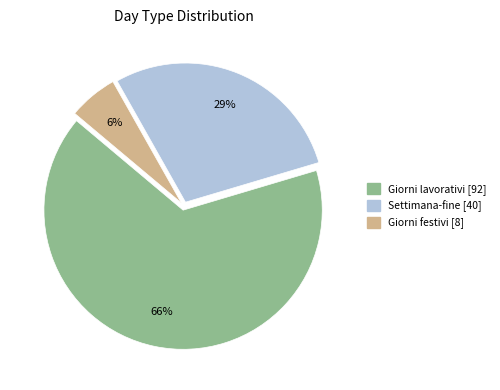

To the nearest percent, what is the average slice percentage?

33%